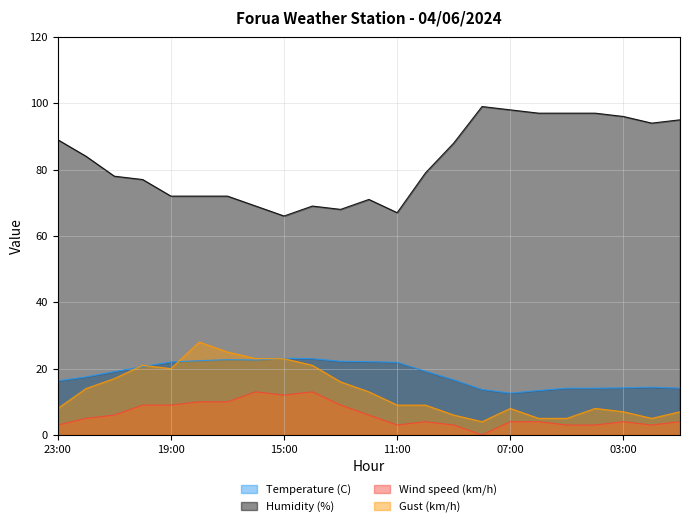

List the series in order of their peak value, lowest first.

Wind speed (km/h), Temperature (C), Gust (km/h), Humidity (%)